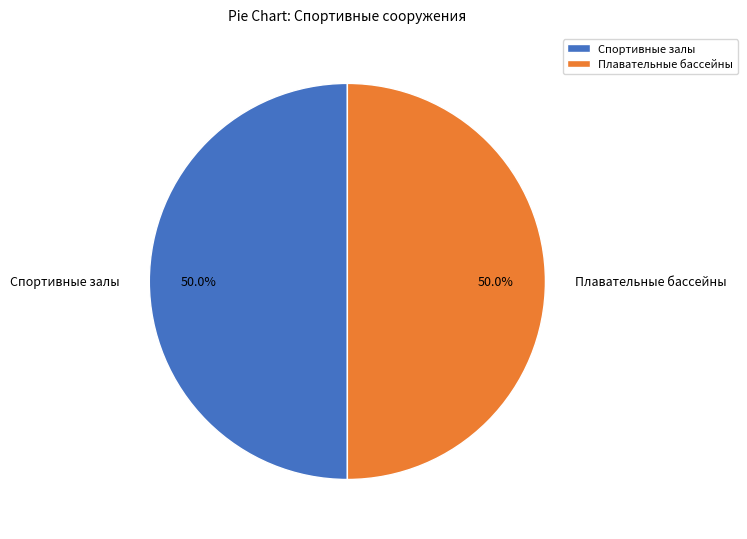

Count the number of slices in the pie.

2